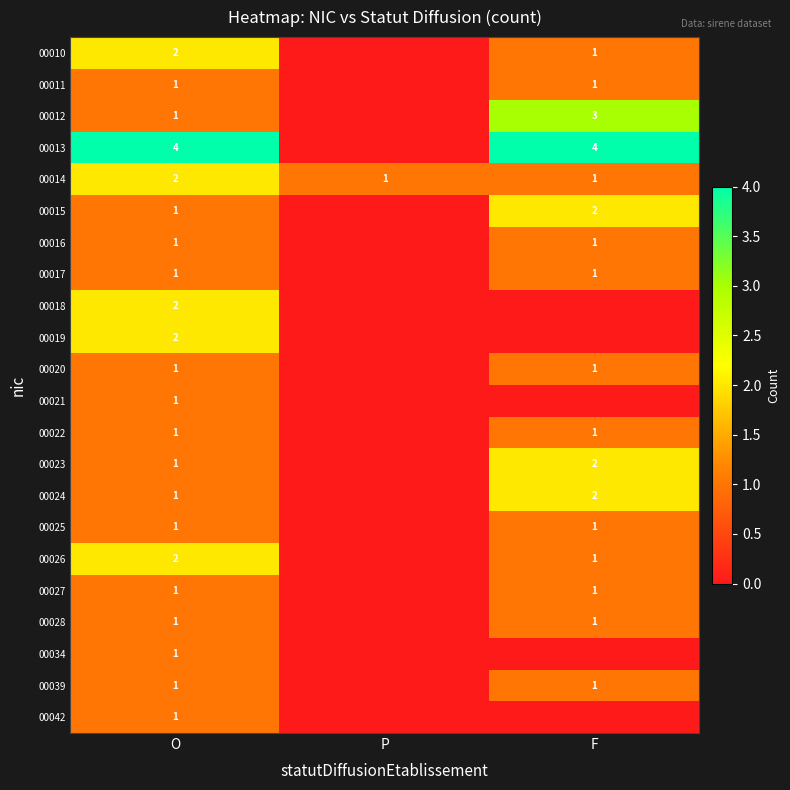

The value of 00027 at F is 1. True or false?

True